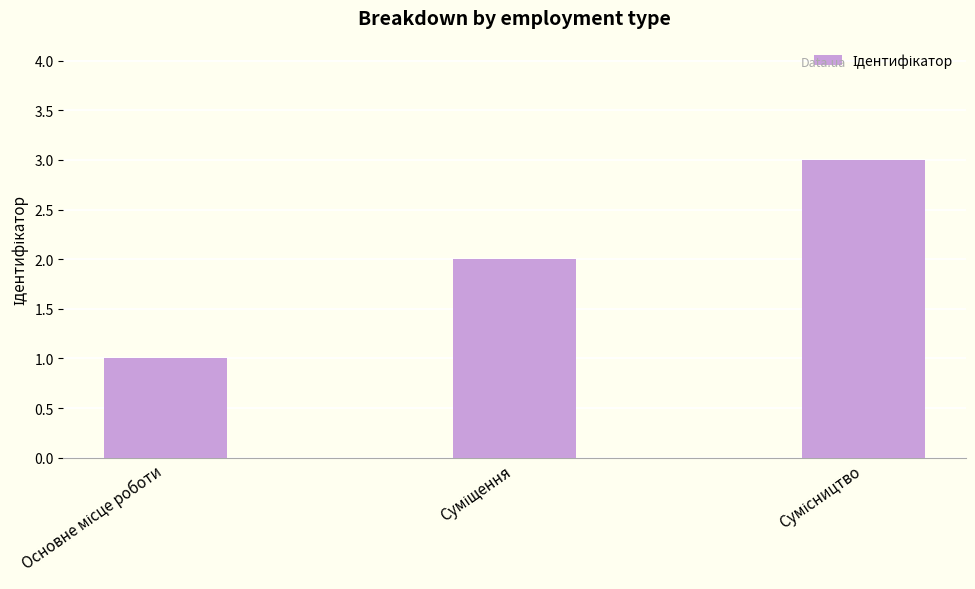

What is the maximum value shown in the chart?

3